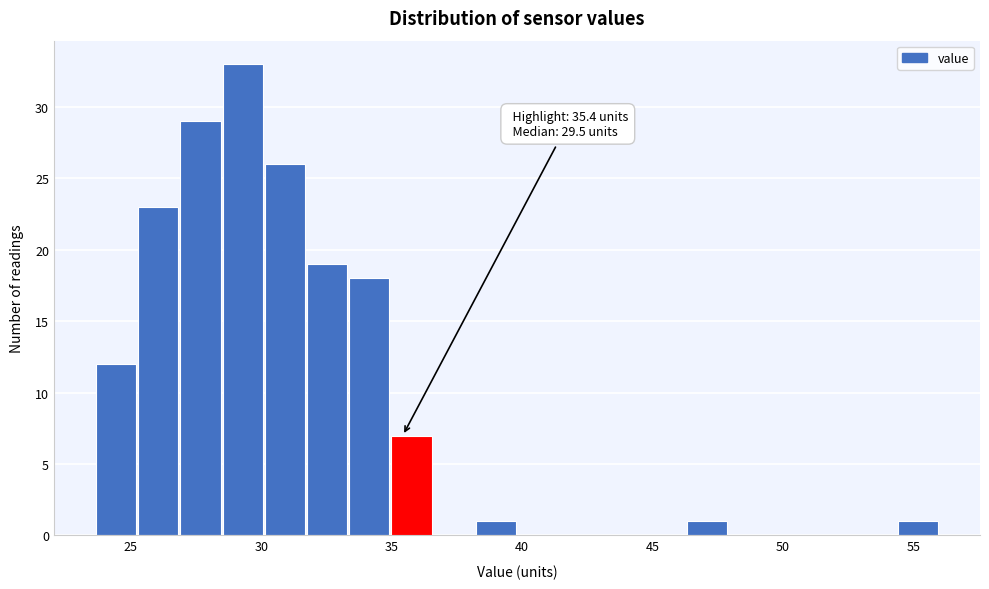

Read against the x-axis, roughly where is the centre of the tallest bar?

29.5